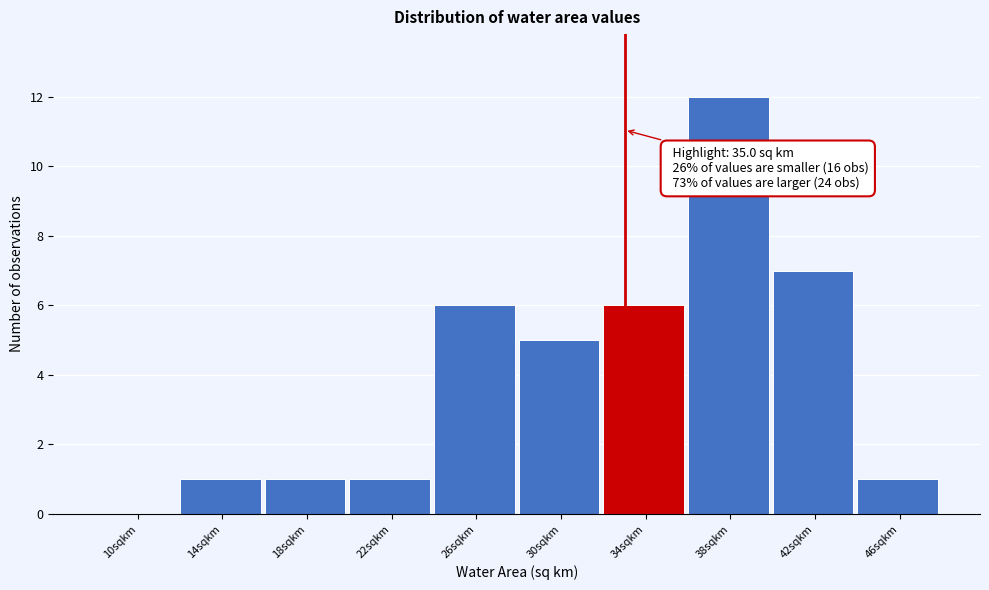

Reading right to left, transcribe all the data shown in this chart.

46sqkm=1	42sqkm=7	38sqkm=12	34sqkm=6	30sqkm=5	26sqkm=6	22sqkm=1	18sqkm=1	14sqkm=1	10sqkm=0